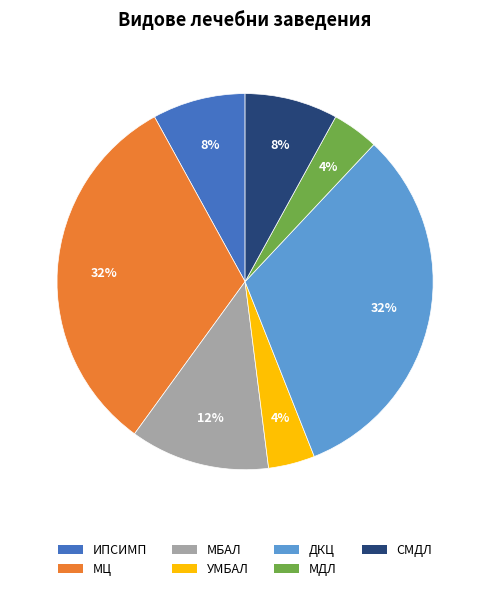

Approximately how many times larger is the value at МЦ compared to МДЛ?

8.0